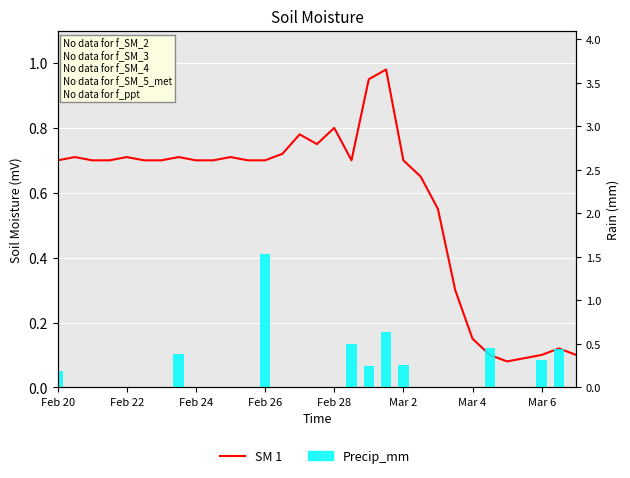

What is the sum of the SM 1 values at 30 and 11?

0.8